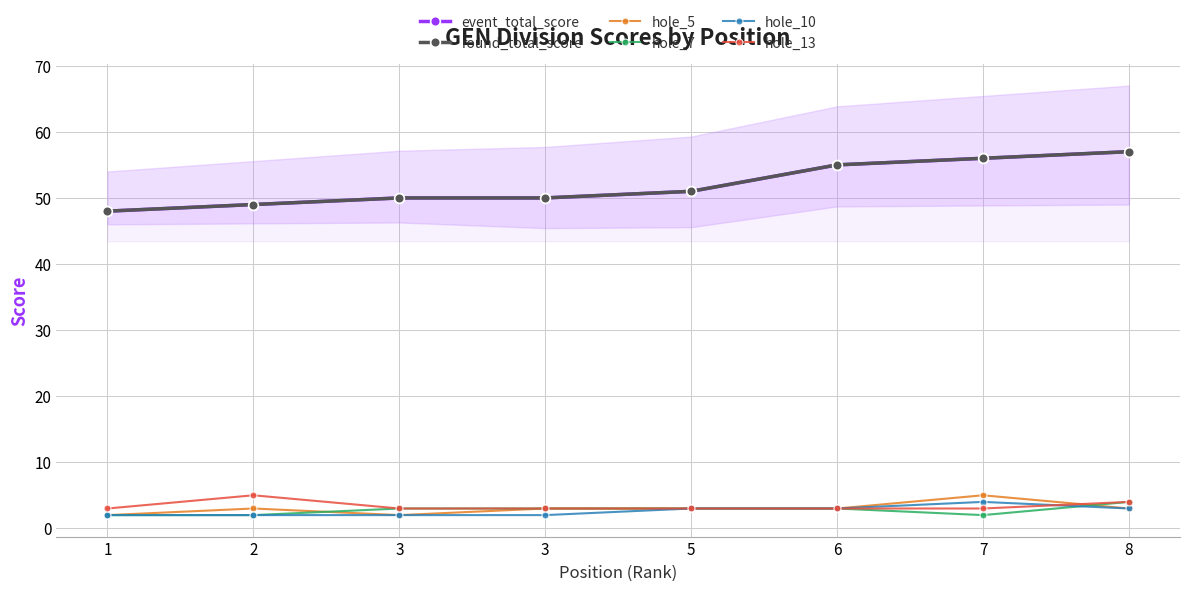

The value of hole_13 at 5 is 2. True or false?

False